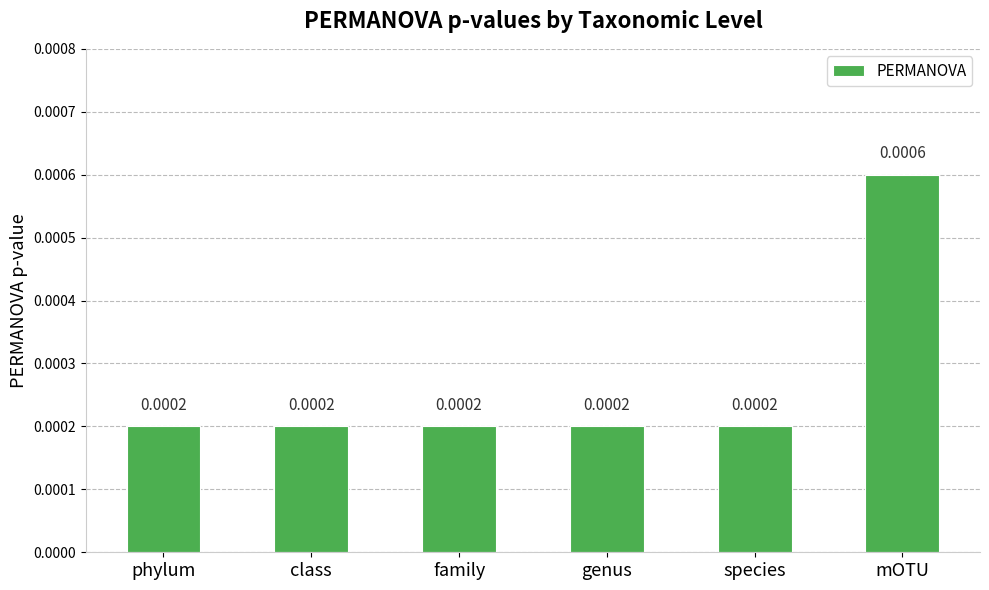

What is the label of the 2nd bar from the right?

species